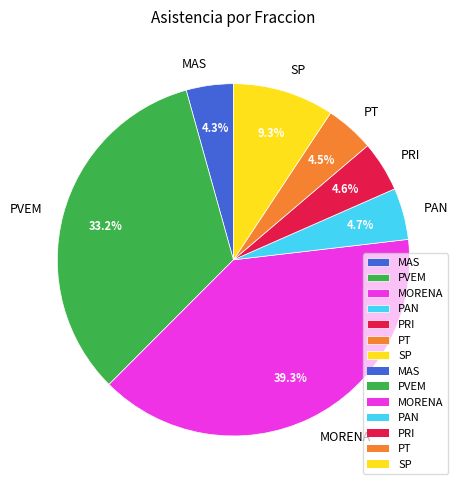

Which category has the biggest portion of the pie?

MORENA